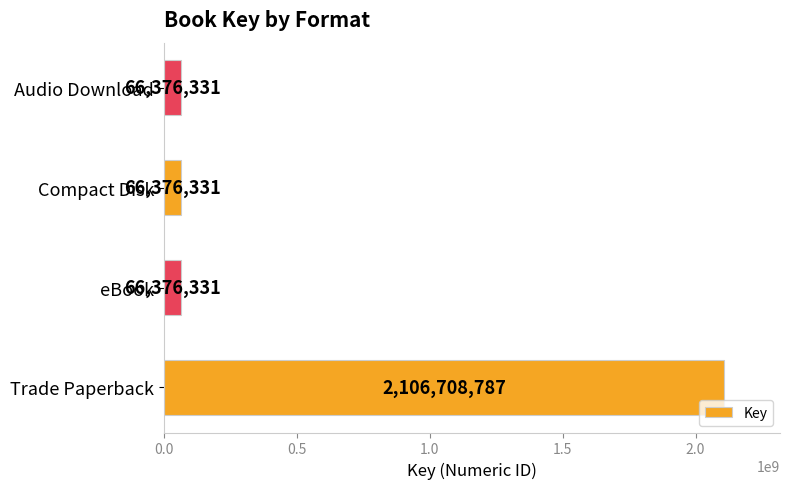

Count the number of categories in the chart.

4